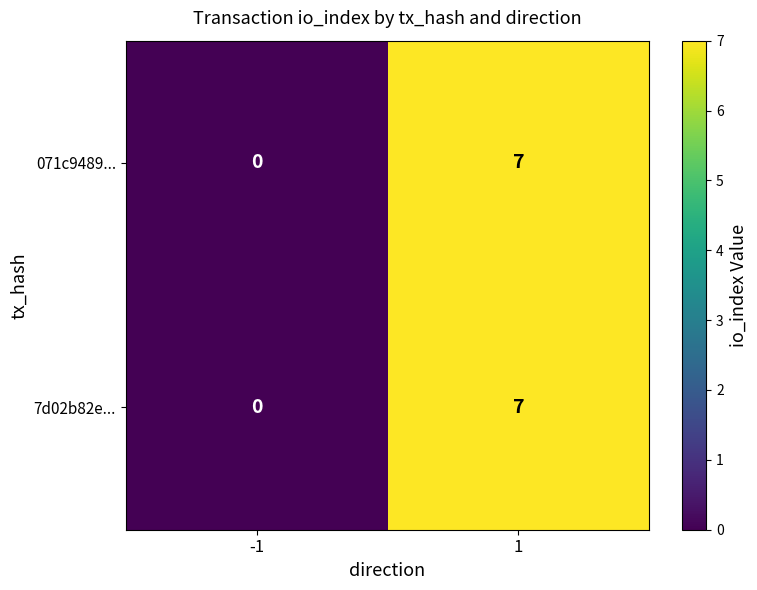

Is the value of 071c9489... at -1 greater than the value of 7d02b82e... at 1?

No